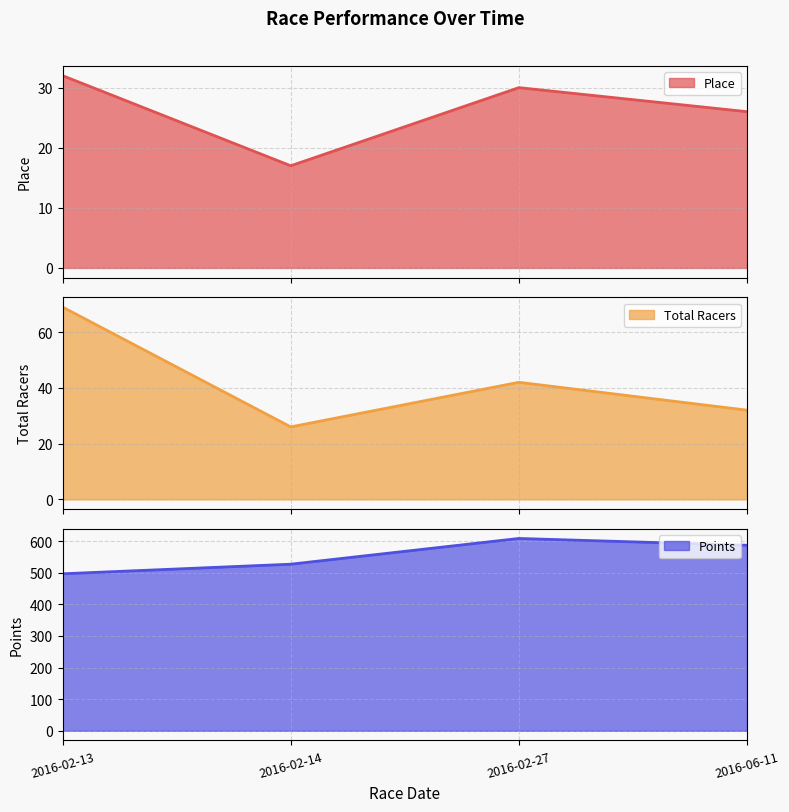

Is it true that Total Racers equals 54.6 at 2016-06-11?

False